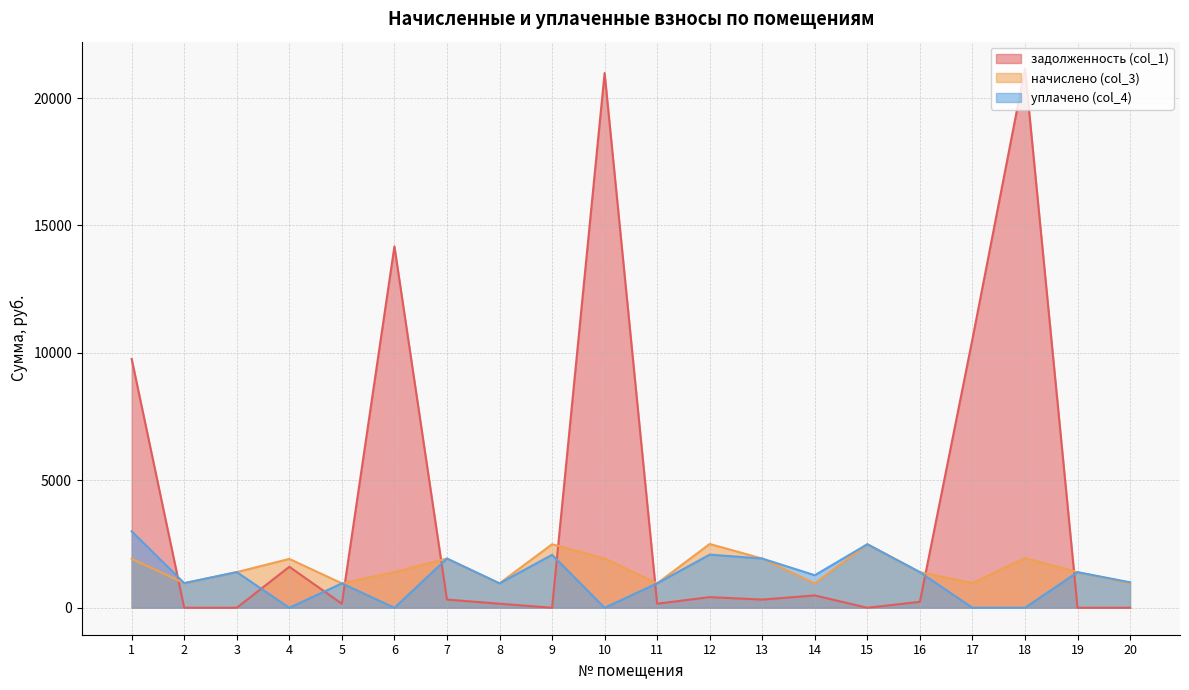

What is the value of the уплачено (col_4) point at the 5th from the left?

957.2